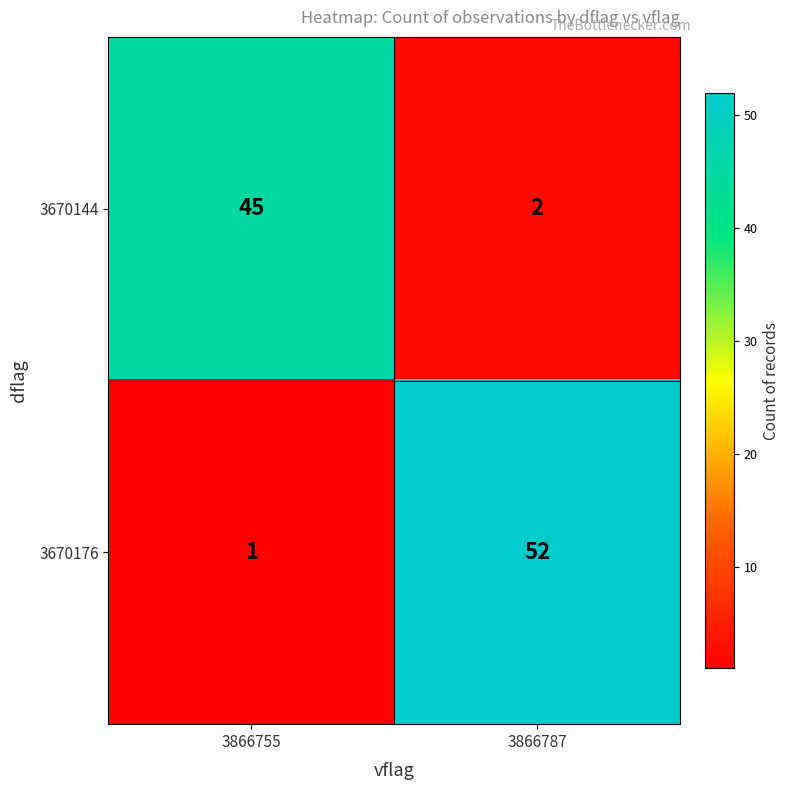

Which series has the largest total across all categories?

3670176